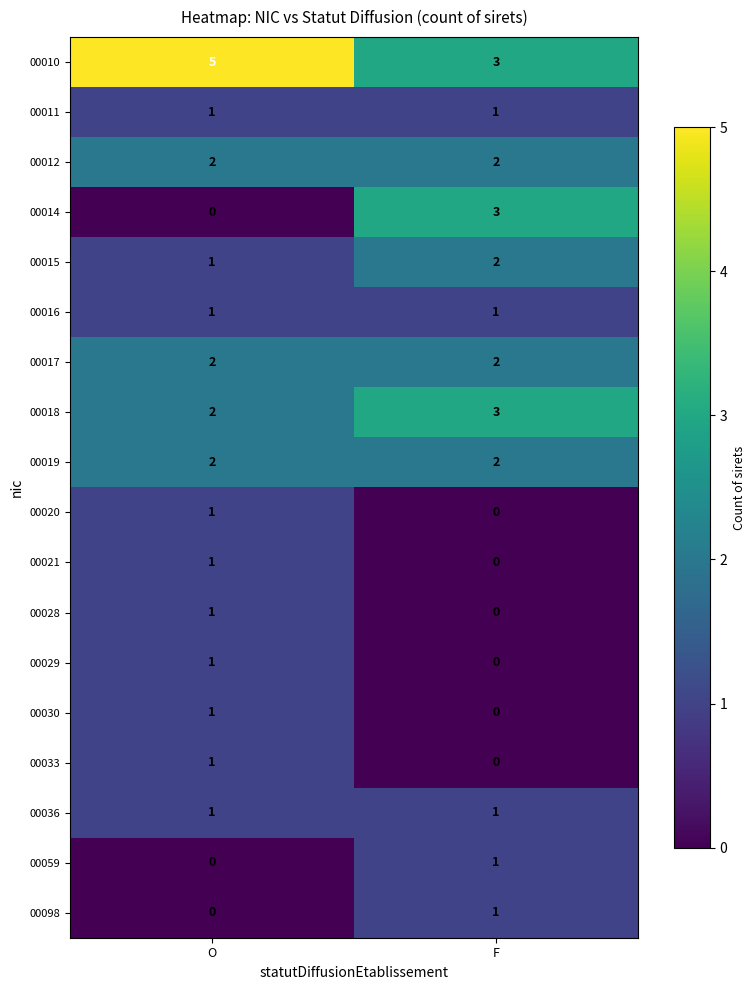

The 00014 series shows 0 at O. True or false?

True